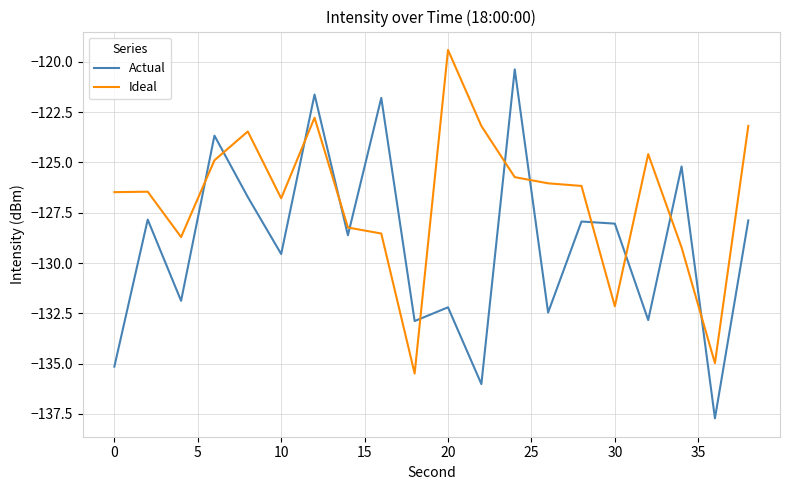

List the series in order of their overall mean, lowest first.

Actual, Ideal